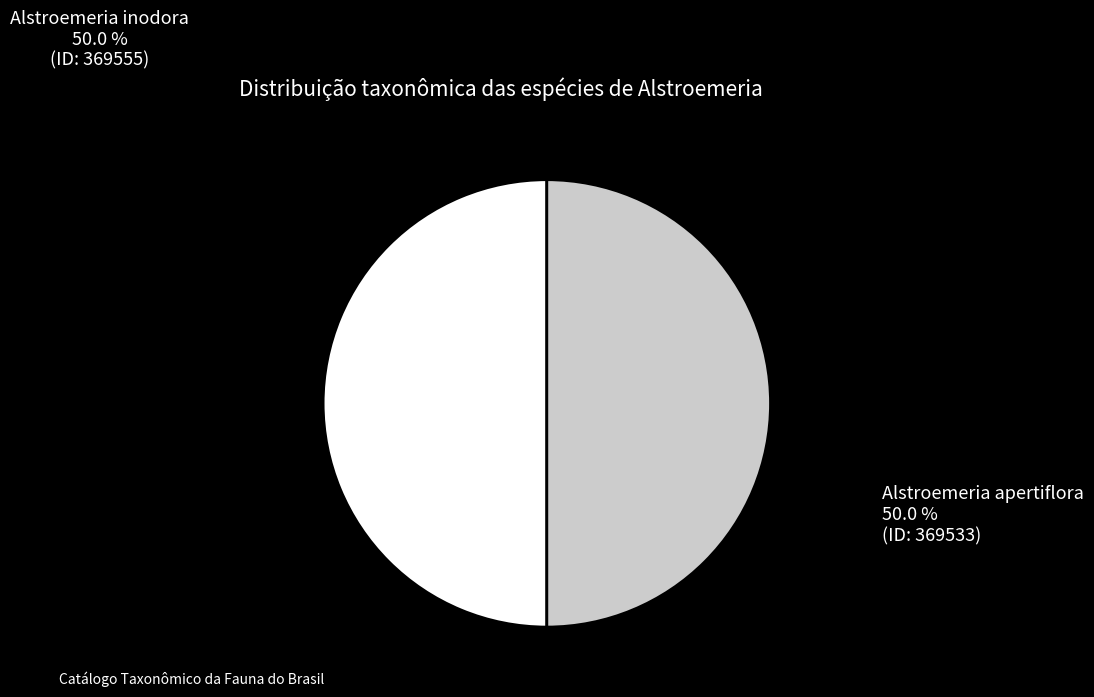

Is the sum of Alstroemeria apertiflora and Alstroemeria inodora greater than half?

Yes